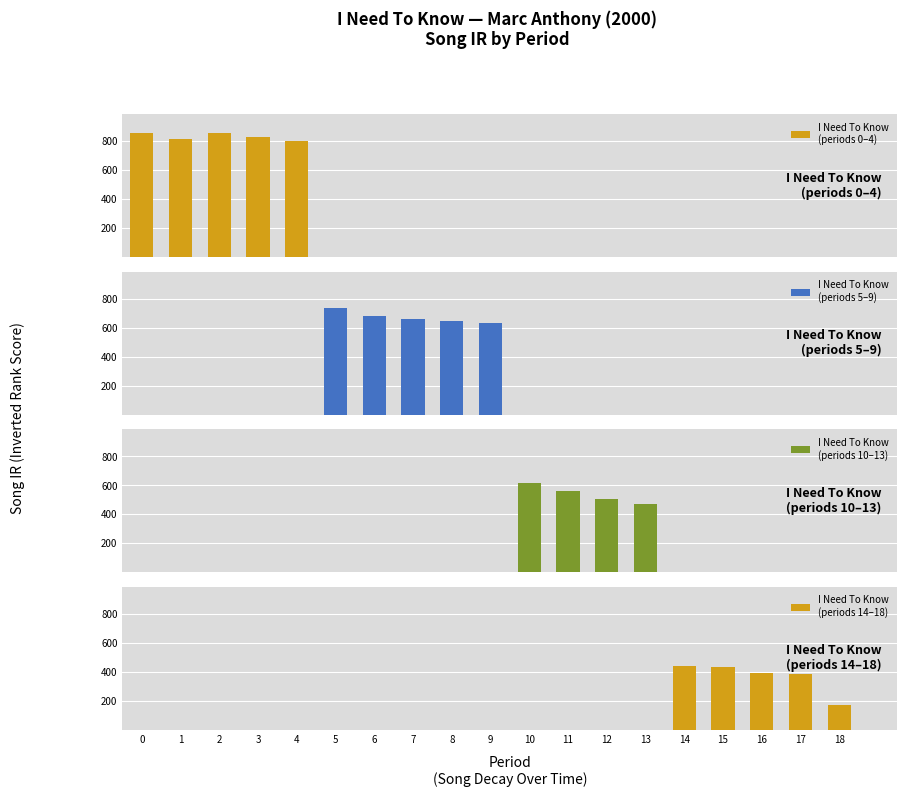

What is the value of the 10th bar from the left?

634.4